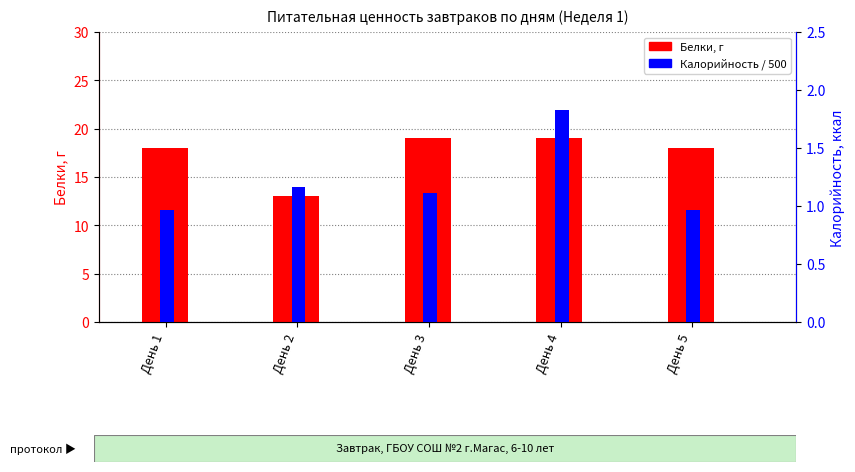

The Калорийность series shows 1.0 at День 5. True or false?

True